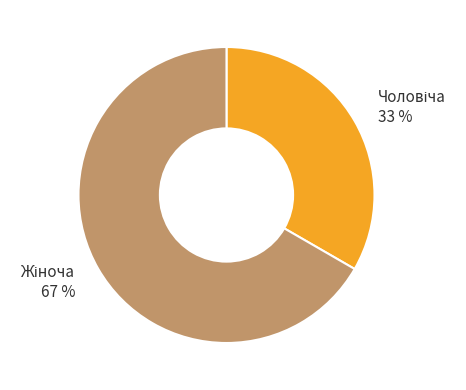

Does any single category account for the majority?

Yes